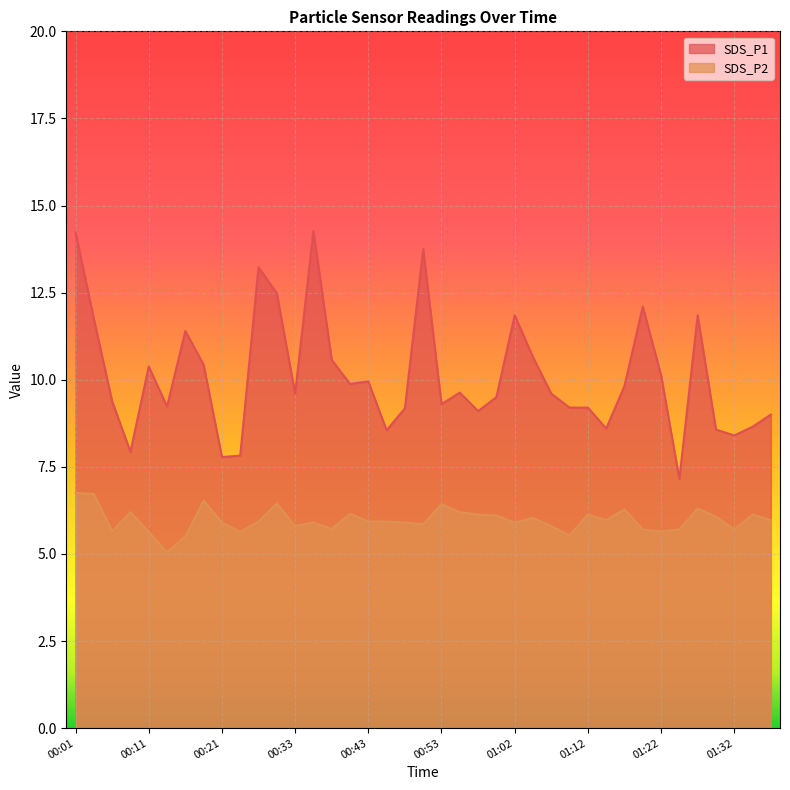

What is the smallest value displayed?

5.0